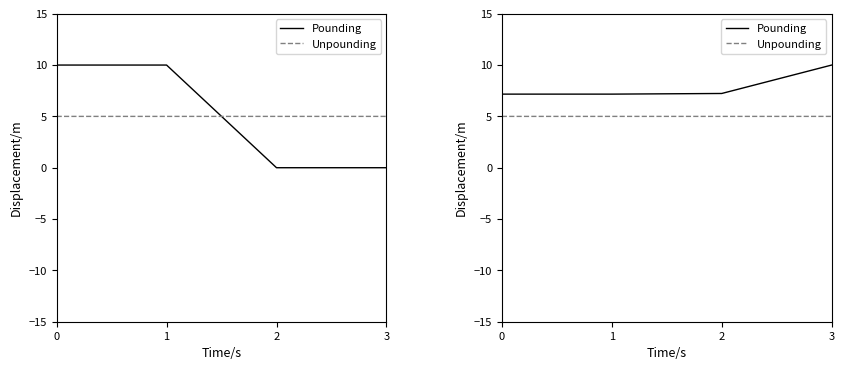

What is the value of the Unpounding point at the 1st from the left?

5.0